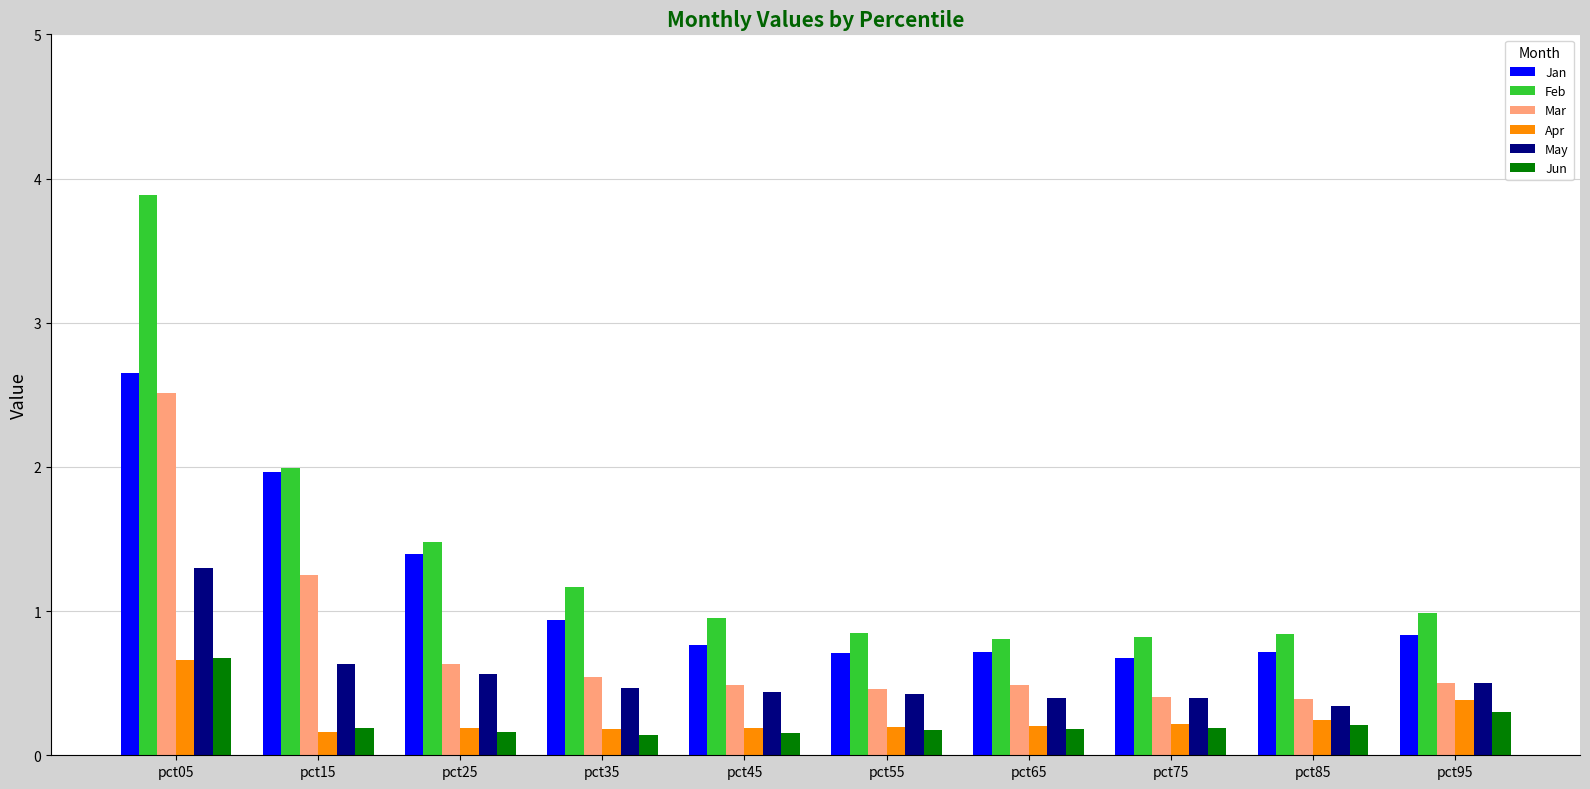

What is the spread (max minus min) of values at pct15?

1.8